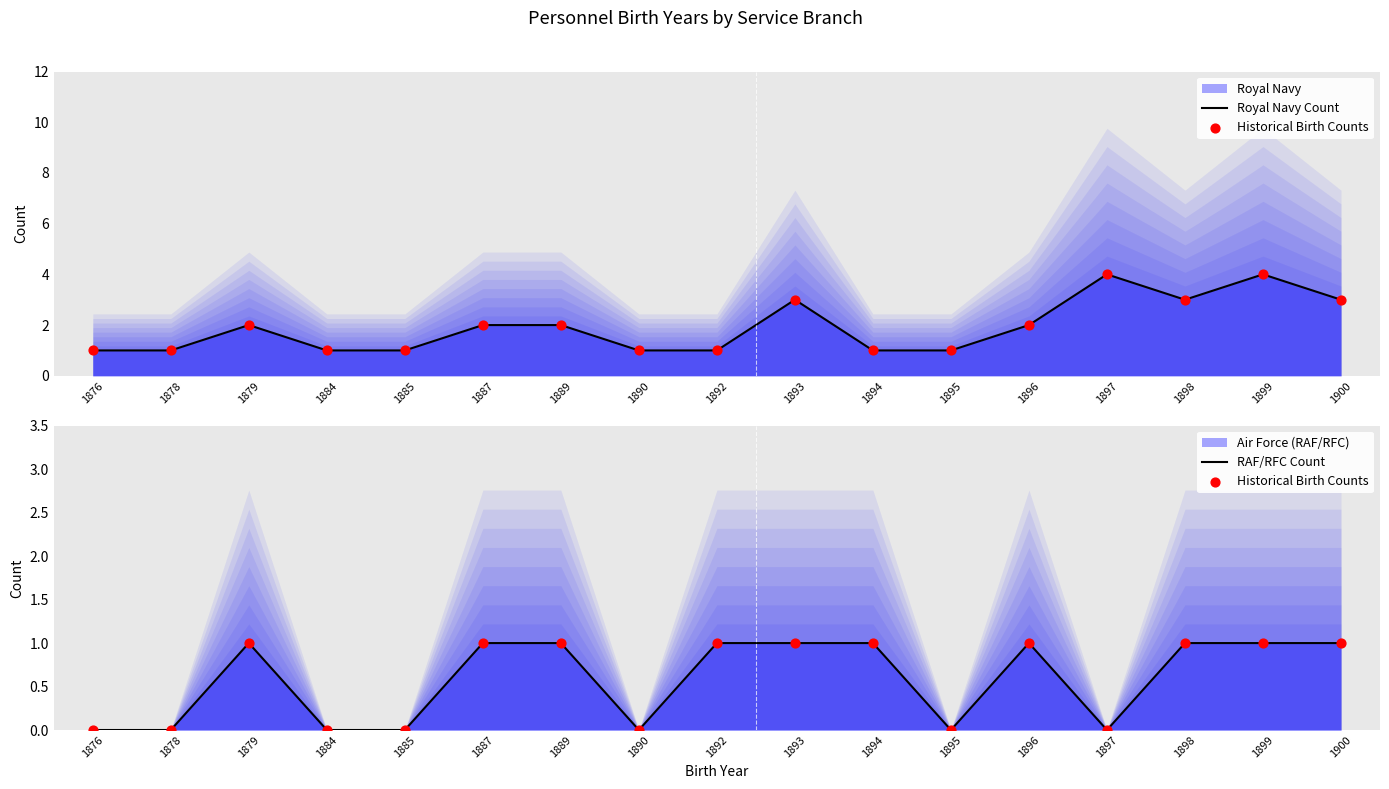

At which category is the sum across all series the highest?

1899